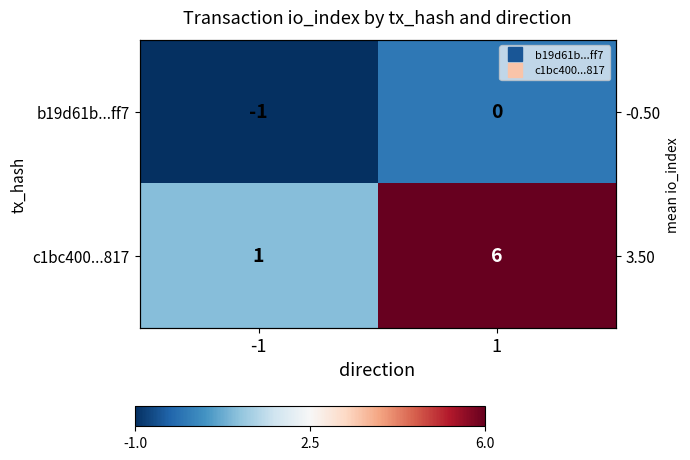

Which series has the largest total across all categories?

c1bc400...817